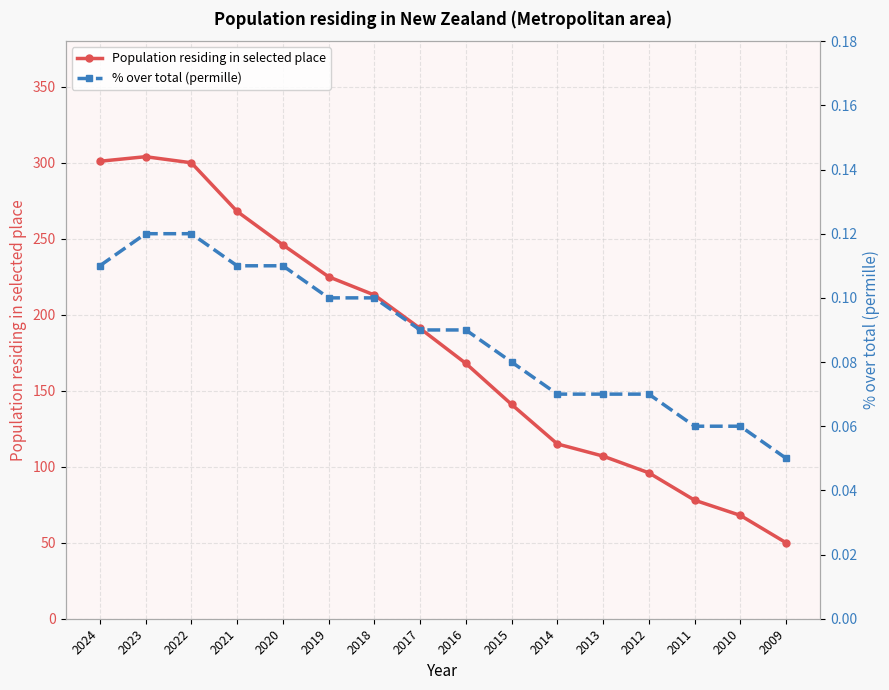

Which series changed the most between 2021 and 2014?

Population residing in selected place